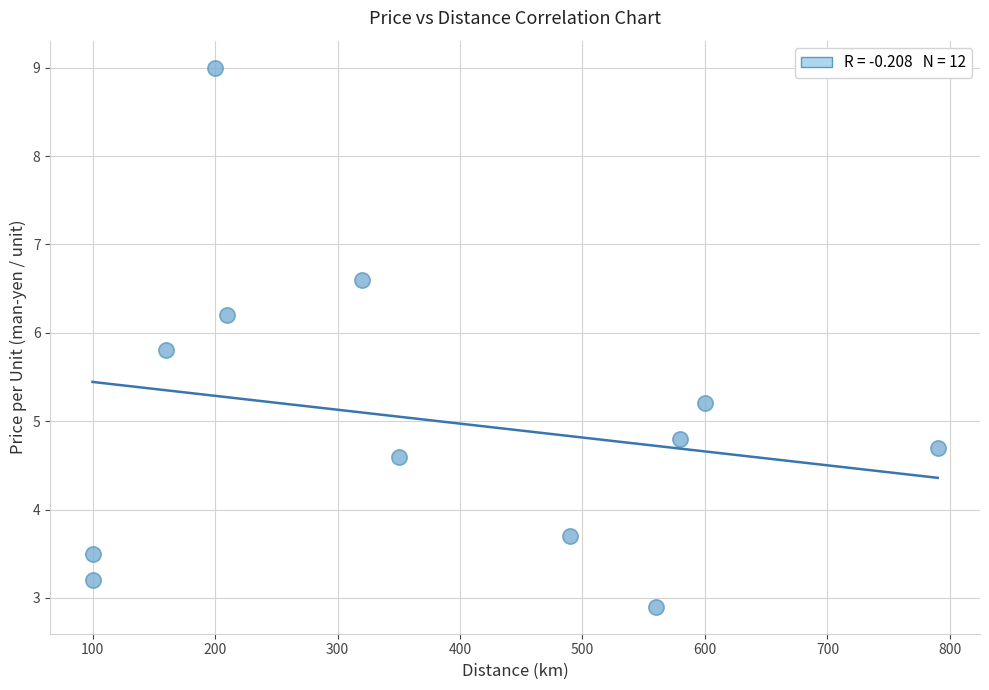

What is the average Y value?

5.0